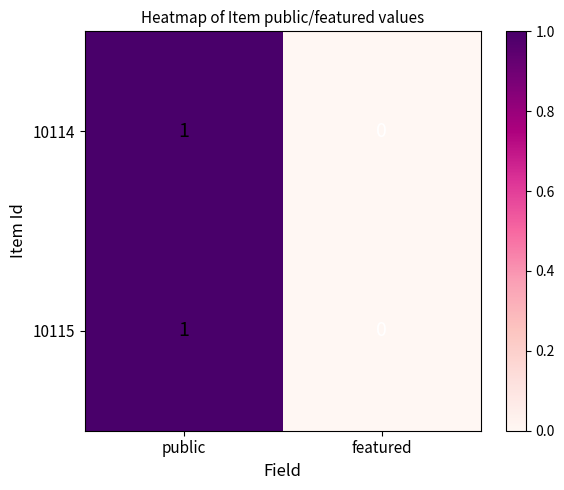

Rank the categories by 10114 value from highest to lowest.

public, featured